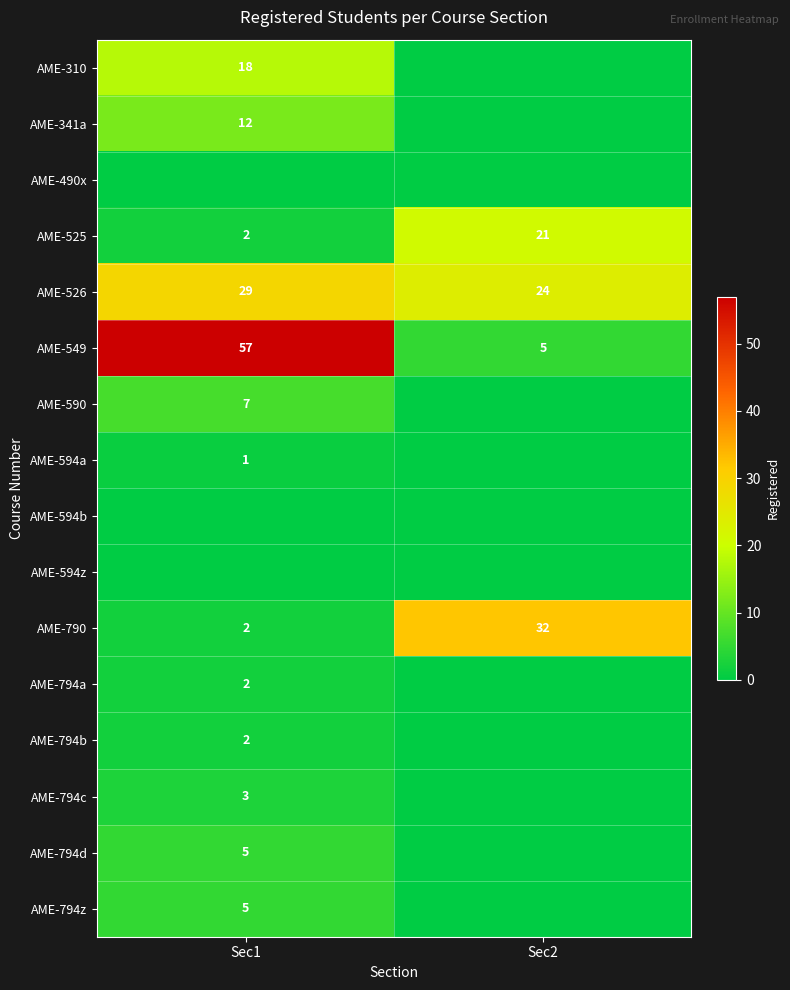

Is the value of AME-310 at Sec1 greater than the value of AME-594a at Sec1?

Yes